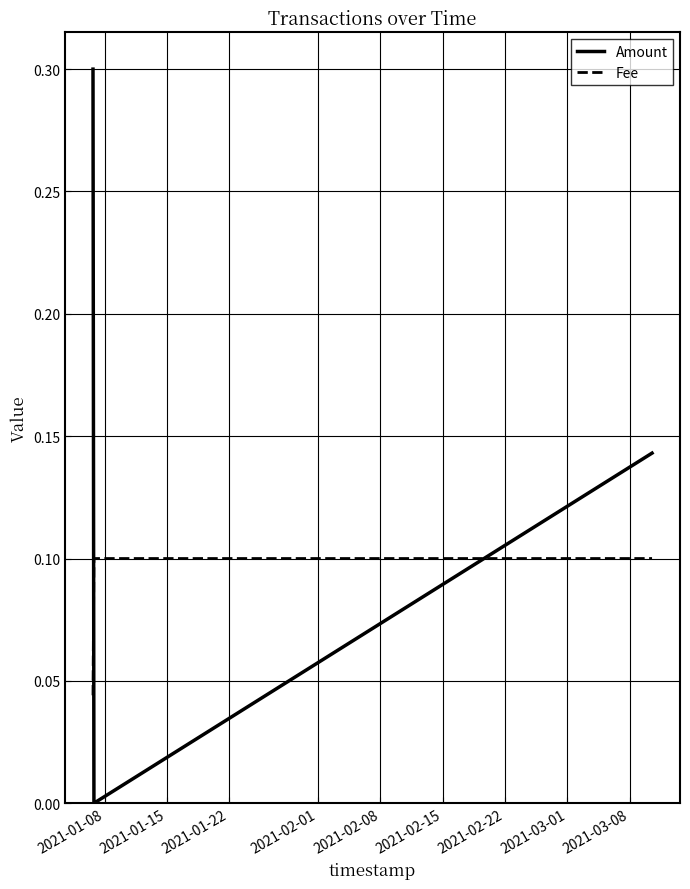

At how many categories does at least one series exceed 0?

3